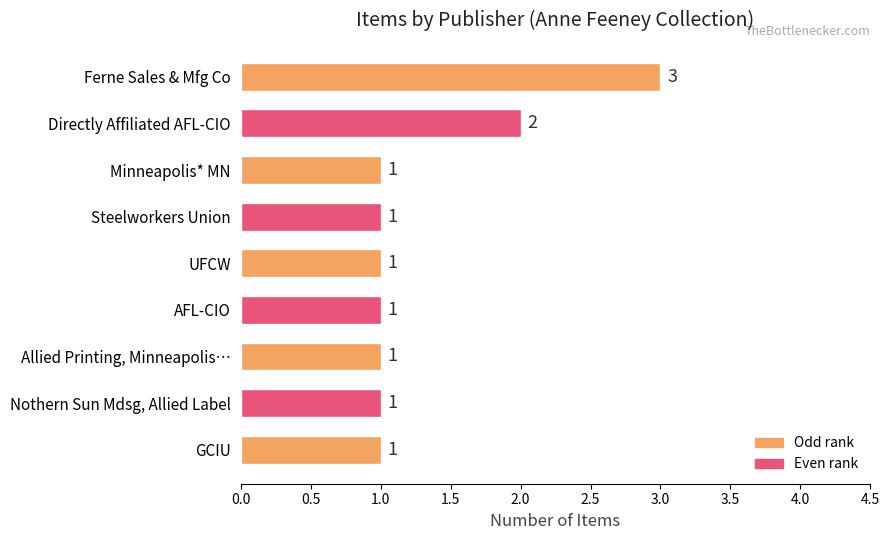

What is the ratio of the value at Steelworkers Union to the value at Ferne Sales & Mfg Co?

0.3